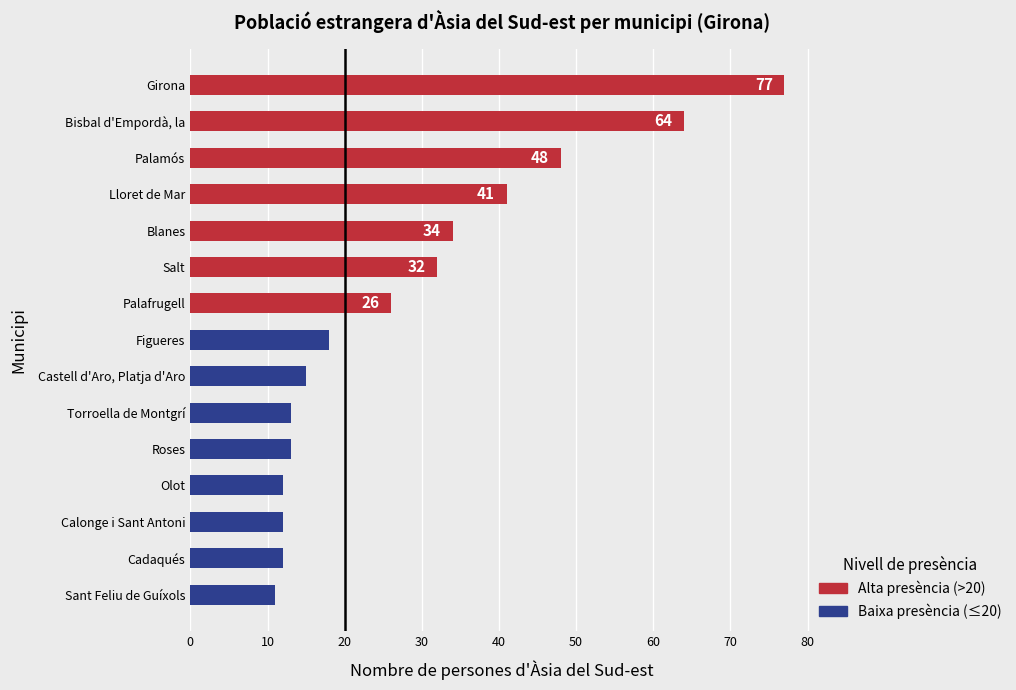

What is the difference between the maximum and minimum values?

66